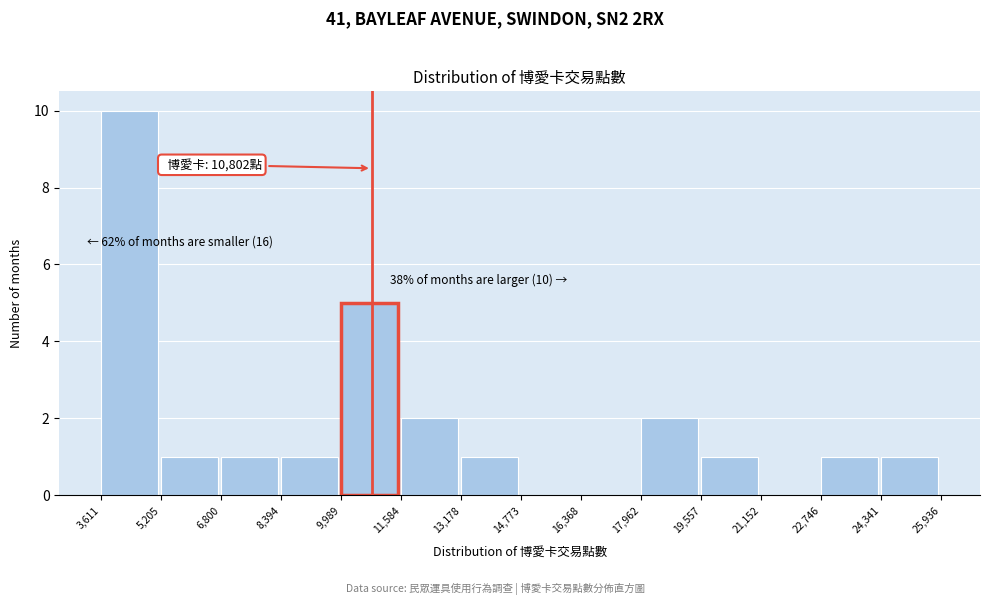

Over which range of the x-axis is the bar tallest?

3,611 to 5,205